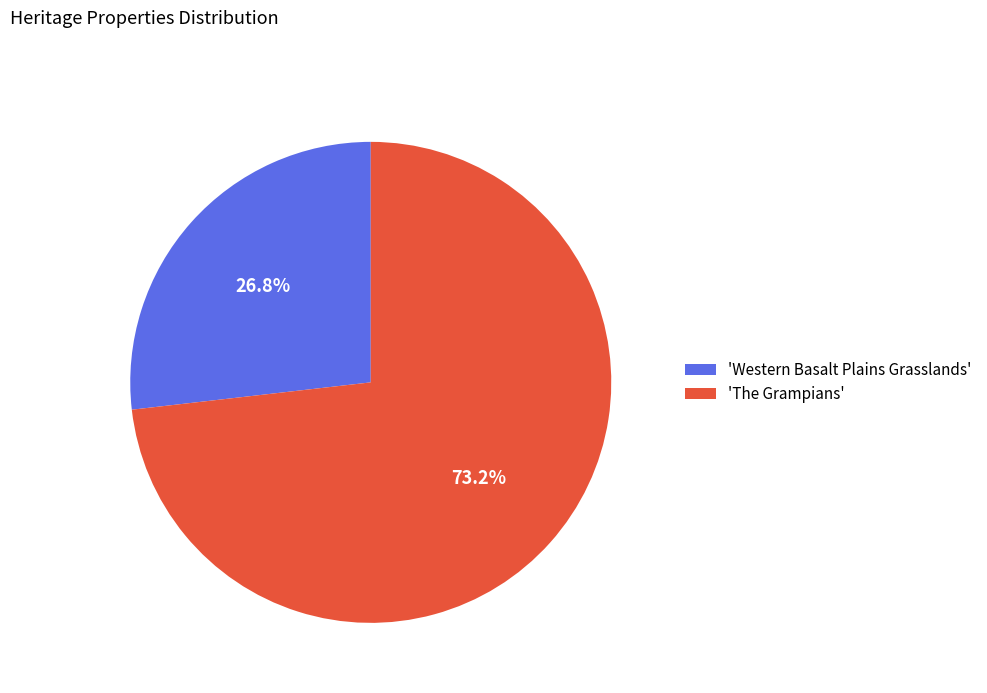

How many slices are in this pie chart?

2